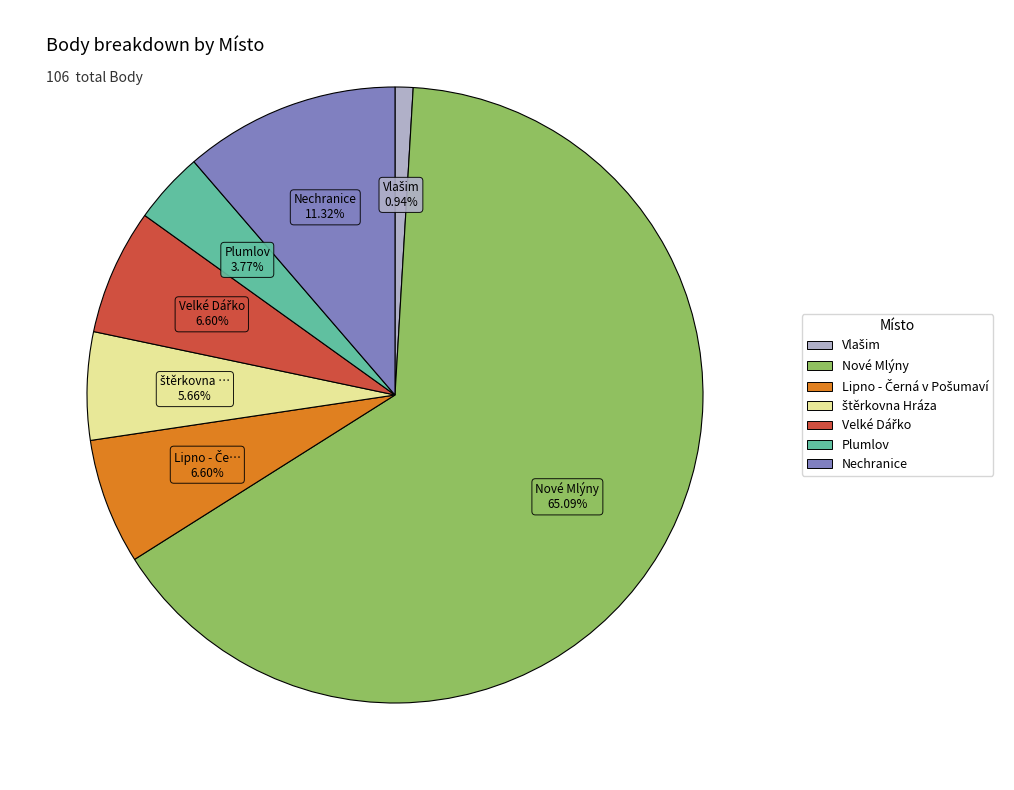

To the nearest percent, what is the difference between the largest and smallest slice percentages?

64%